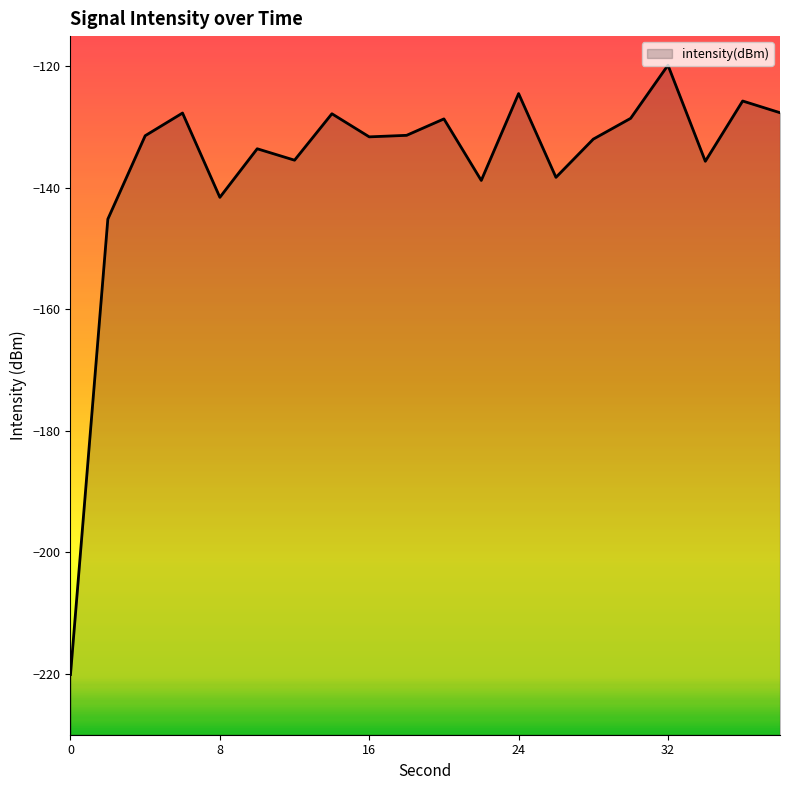

Where does the data first go above -131?

6